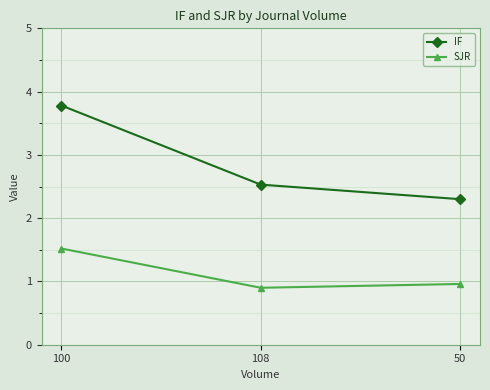

Is this an area chart (filled region under the line)?

No